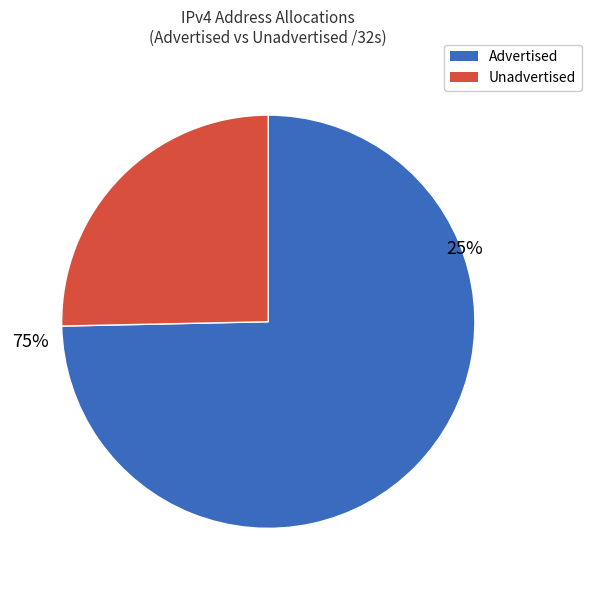

Which series has the largest range (max minus min)?

Advertised /32s